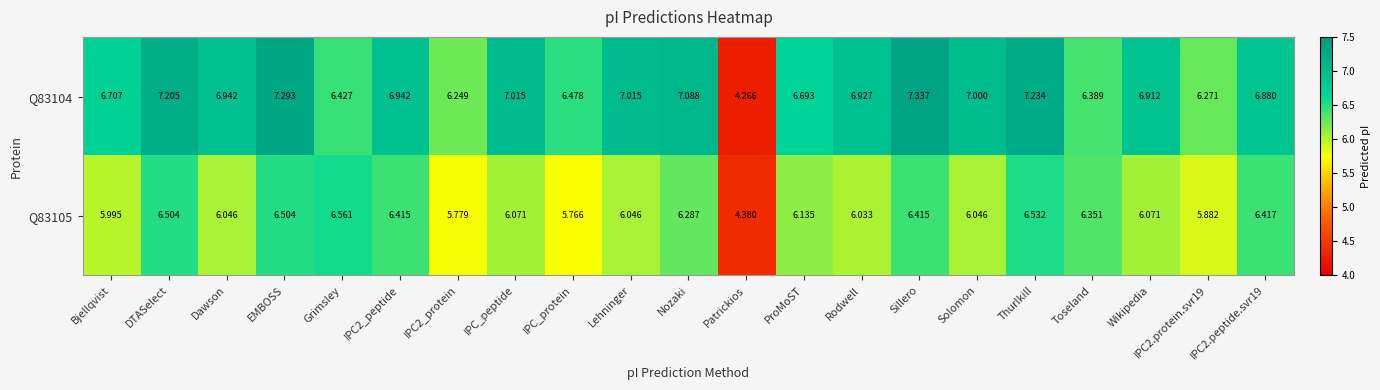

Which category has the highest value in the Q83104 series?

Sillero